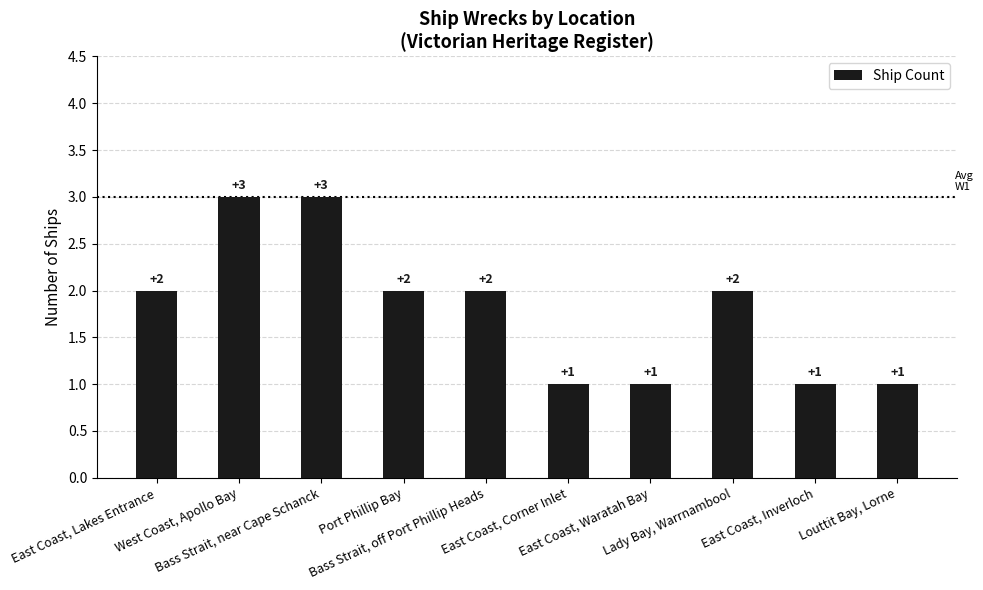

Is it true that the value at Bass Strait, near Cape Schanck is 3?

True